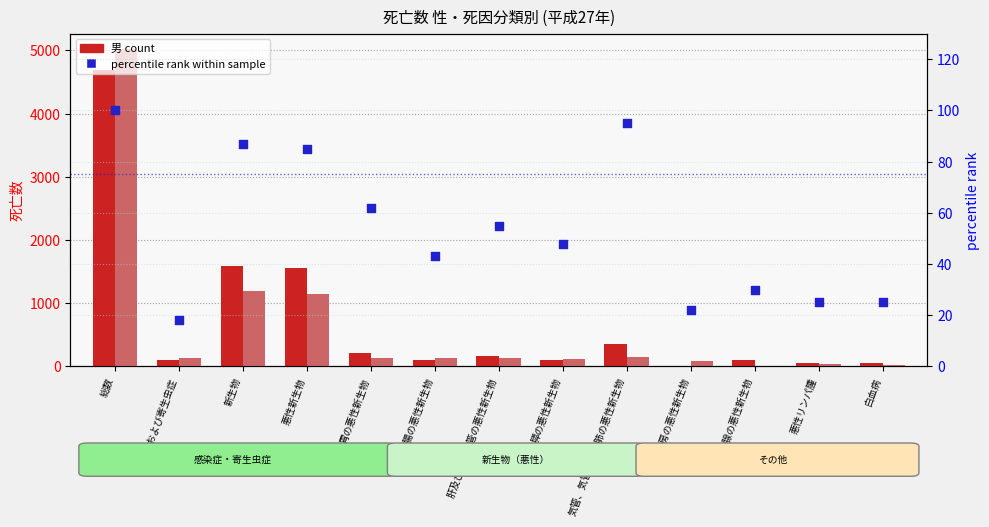

Is the value of 男 (male) at 膵の悪性新生物 greater than the value of 女 (female) at 結腸の悪性新生物?

No